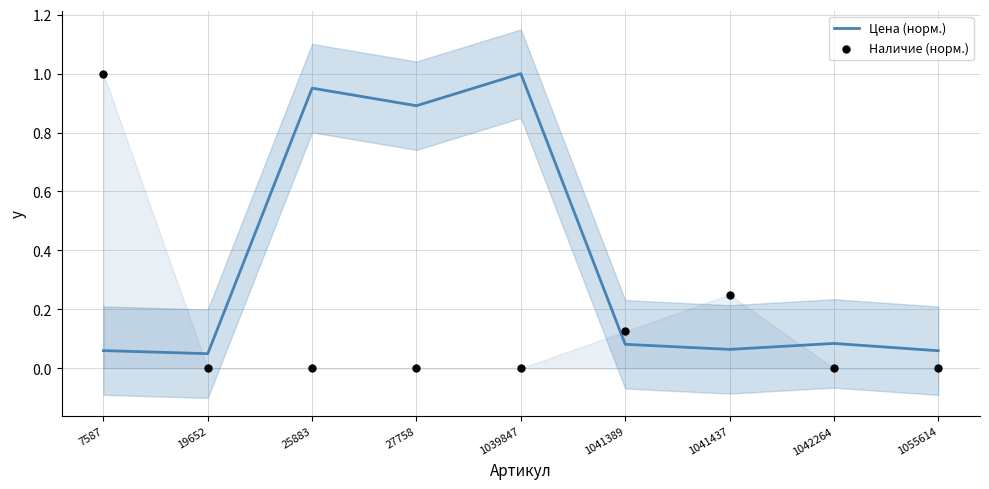

Which series reaches the minimum Y coordinate?

Наличие (норм.)